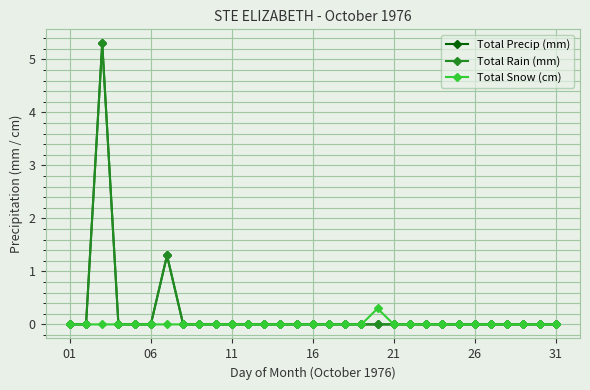

Is this an area chart (filled region under the line)?

No